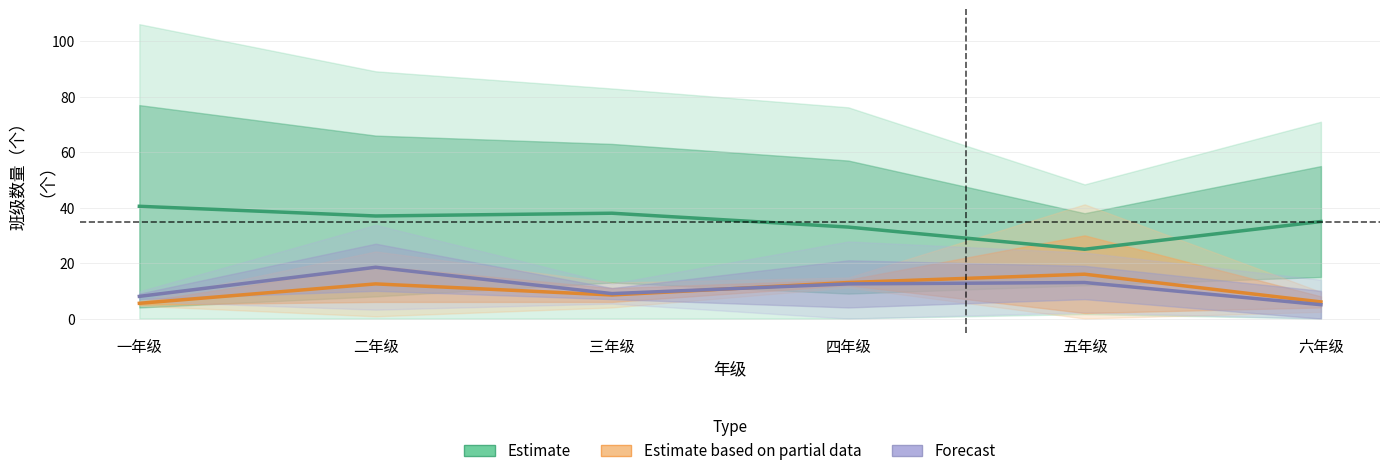

Where is Forecast nearest to the value 11?

四年级